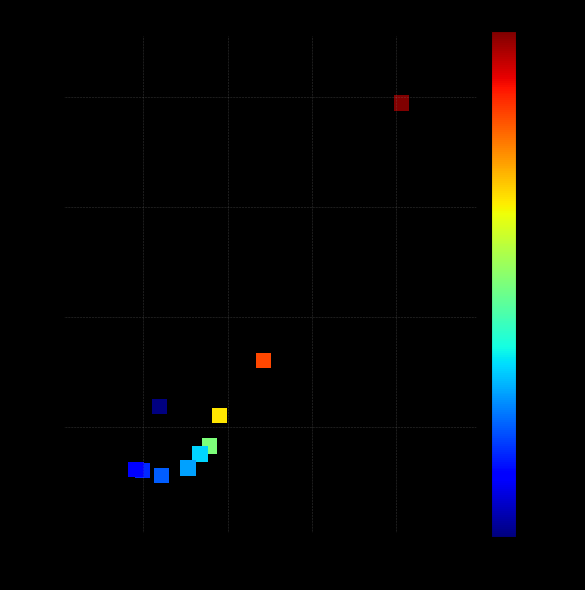

What is the average X value?

0.9